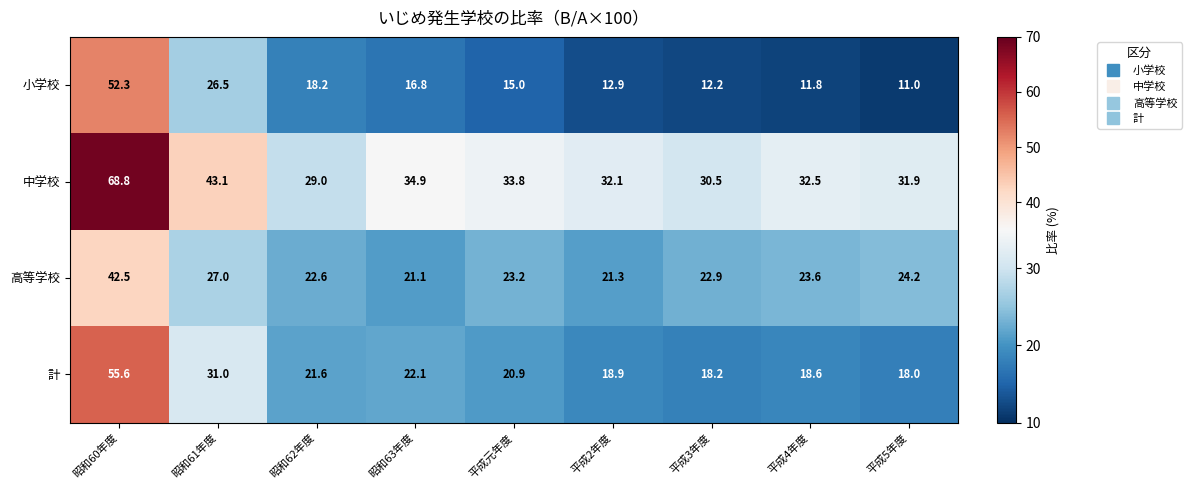

Which series changed the most between 昭和60年度 and 昭和63年度?

小学校